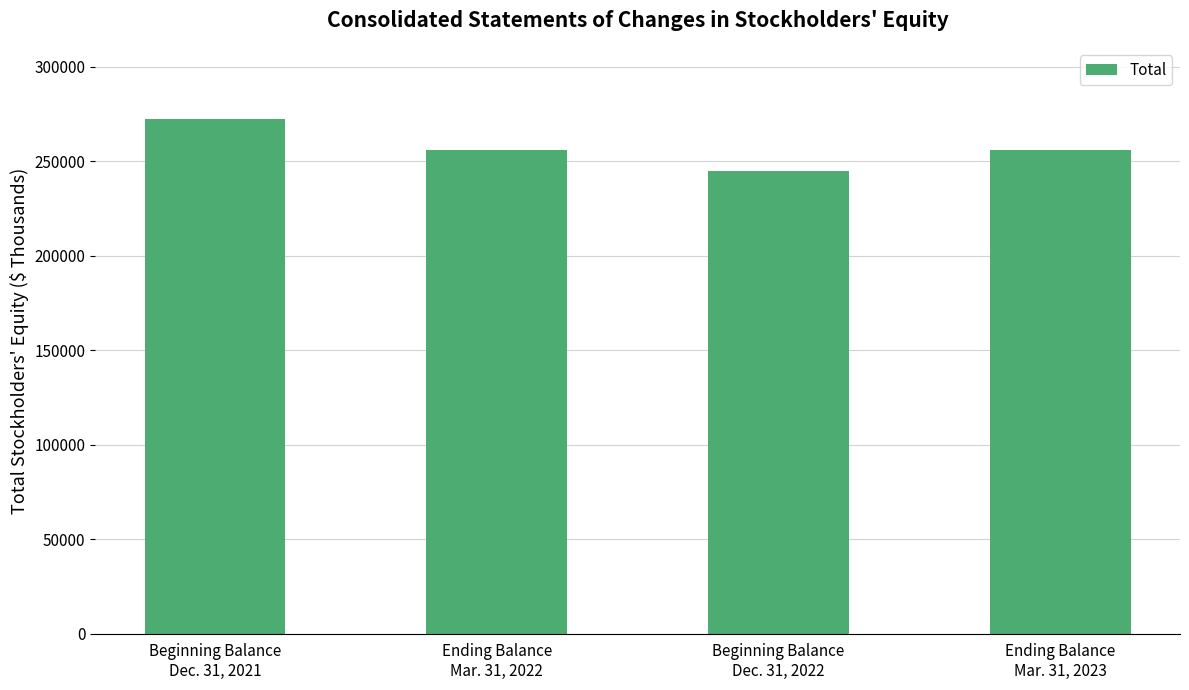

What is the smallest value displayed?

245042